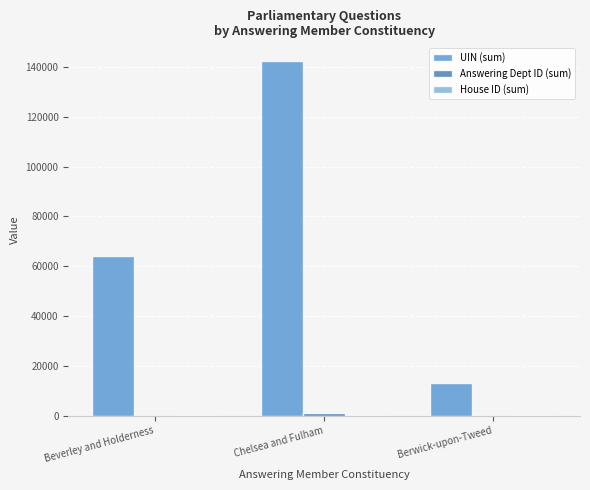

How many UIN (sum) values are between 13305 and 142341?

3